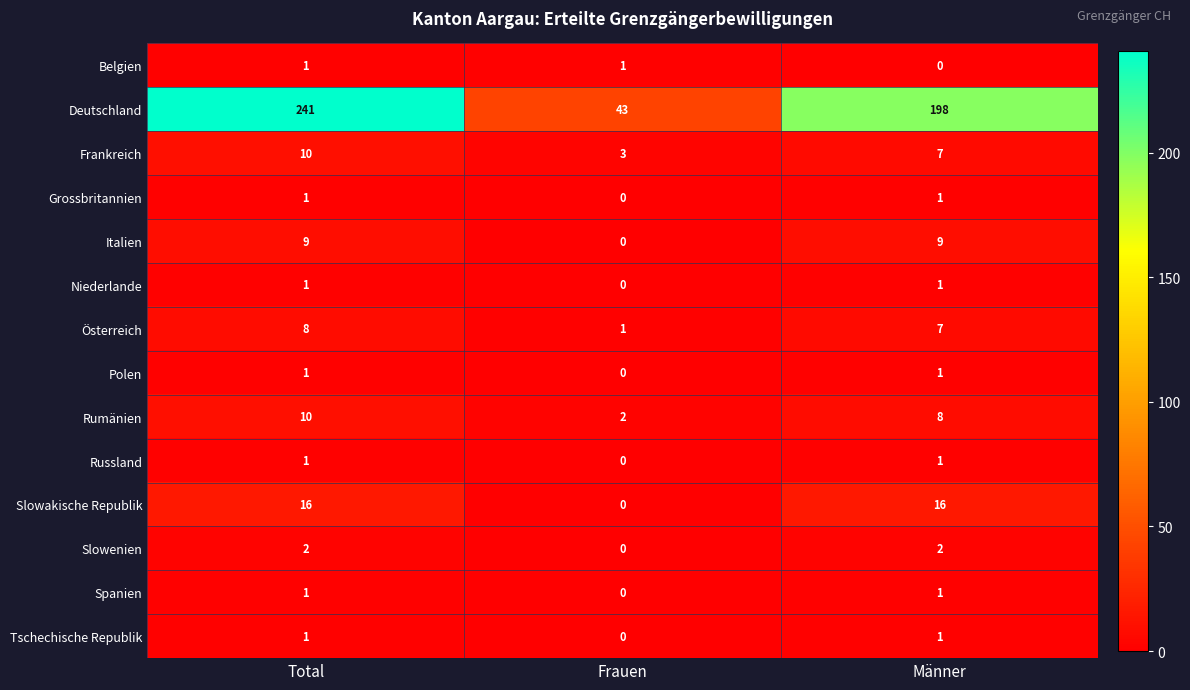

How many positive values does the Belgien series have?

2